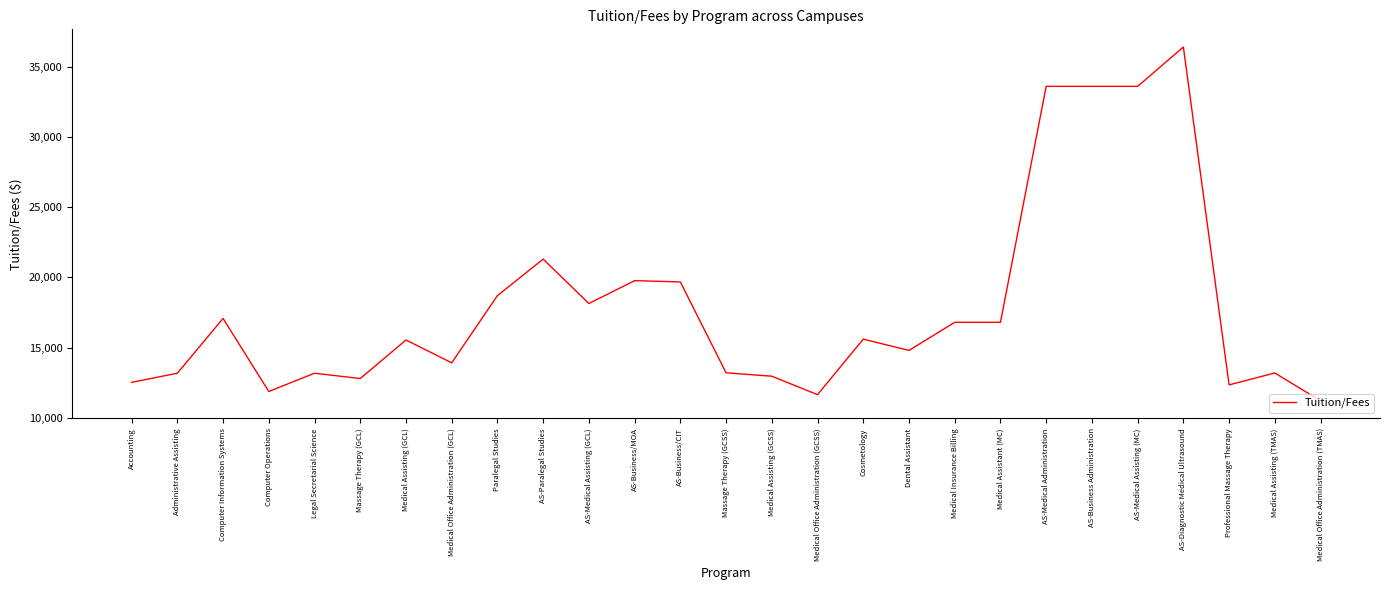

Count the number of data series in this chart.

1